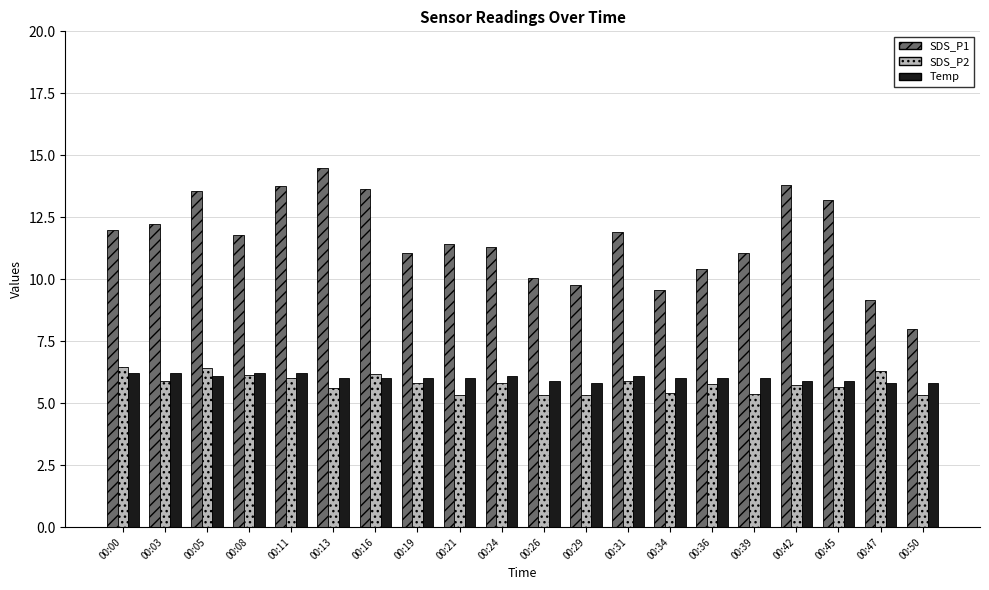

True or false: SDS_P1 has a value of 19.2 at 00:45.

False